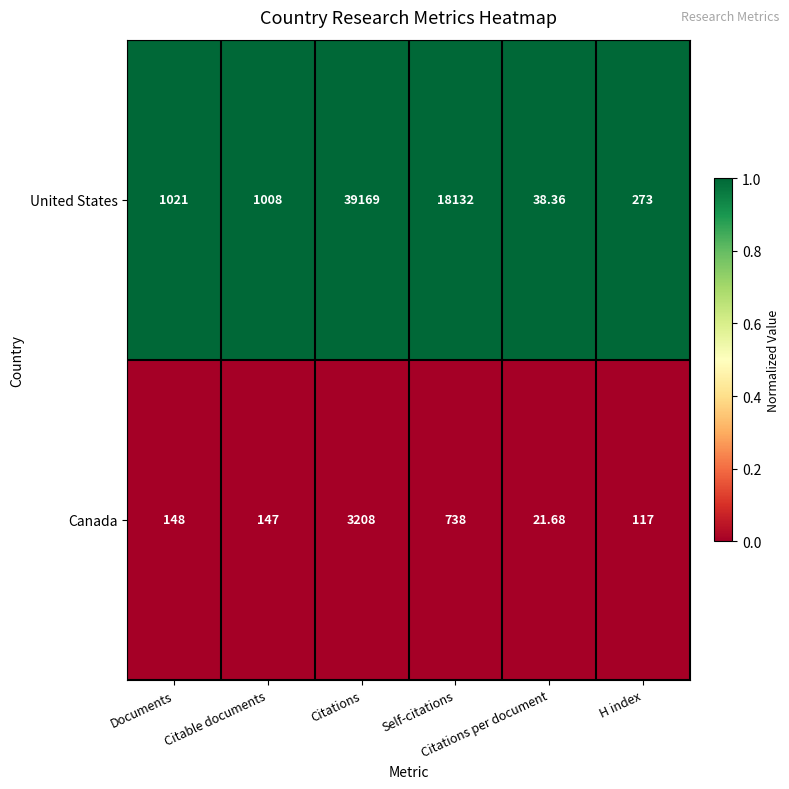

Which series has the largest range (max minus min)?

United States